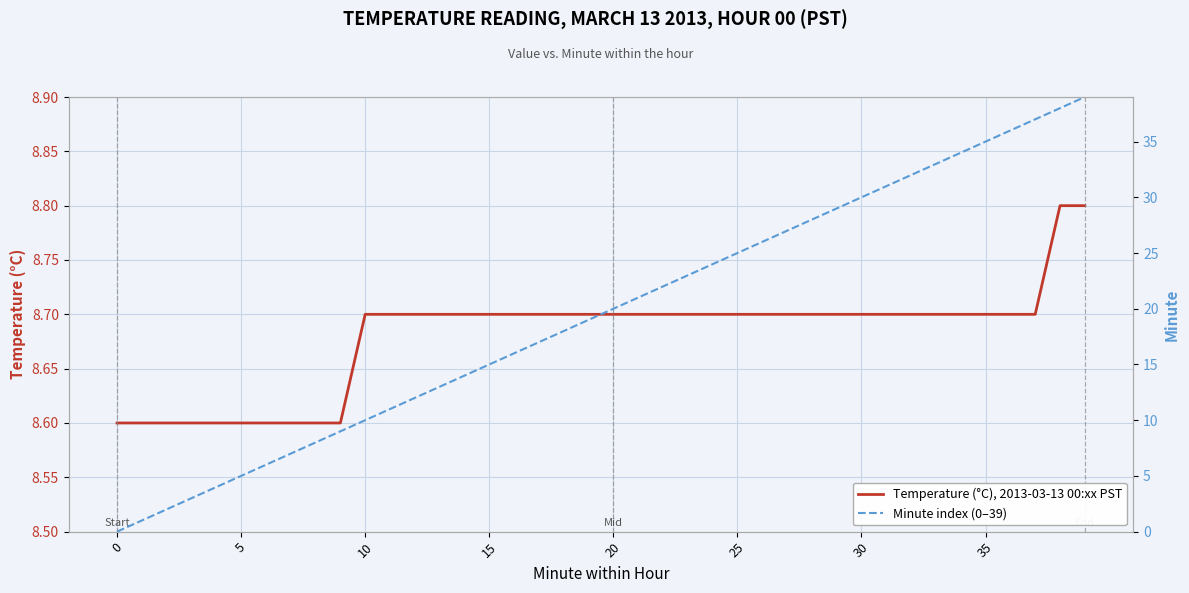

Rank the series by their maximum value, from lowest to highest.

Temperature (°C), 2013-03-13 00:xx PST, Minute index (0–39)